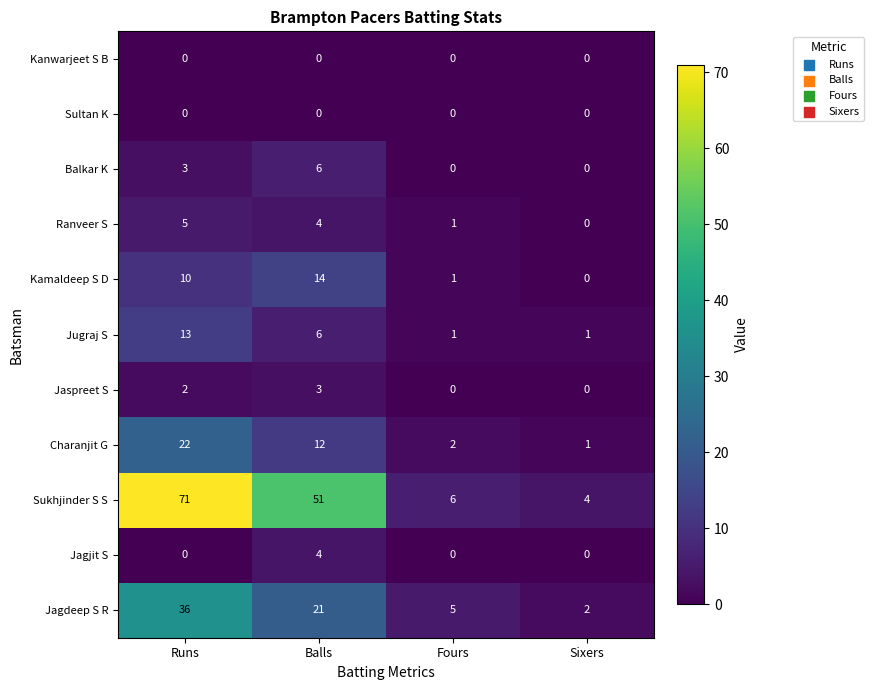

Count the number of data series in this chart.

11